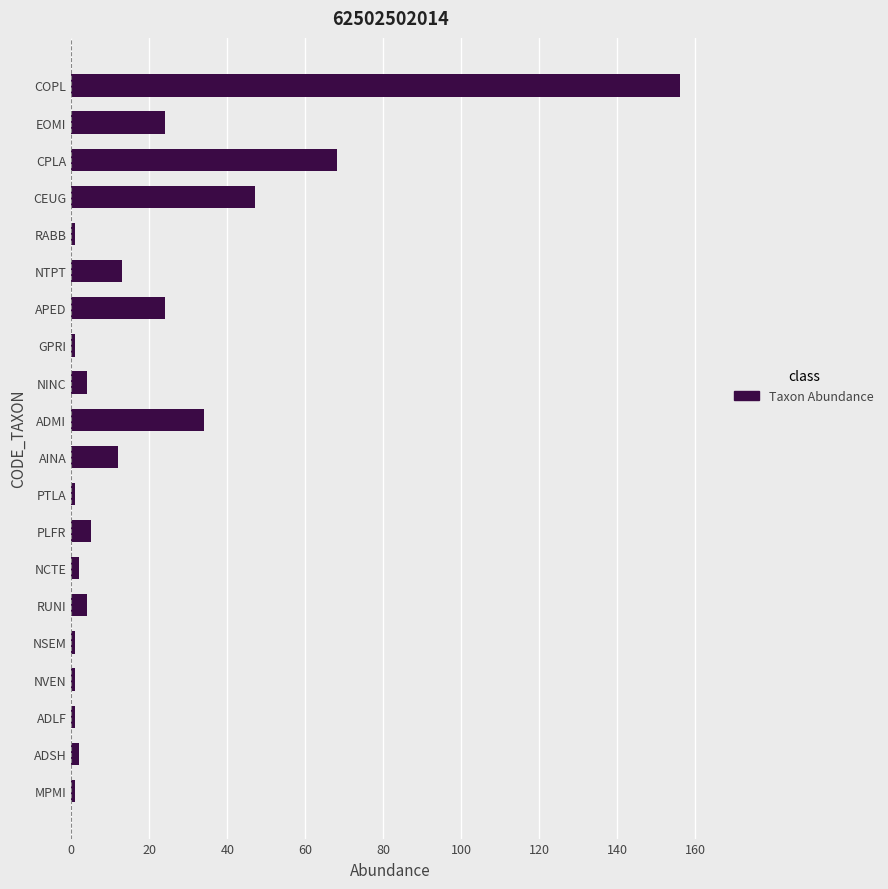

How many categories are shown in the chart?

20